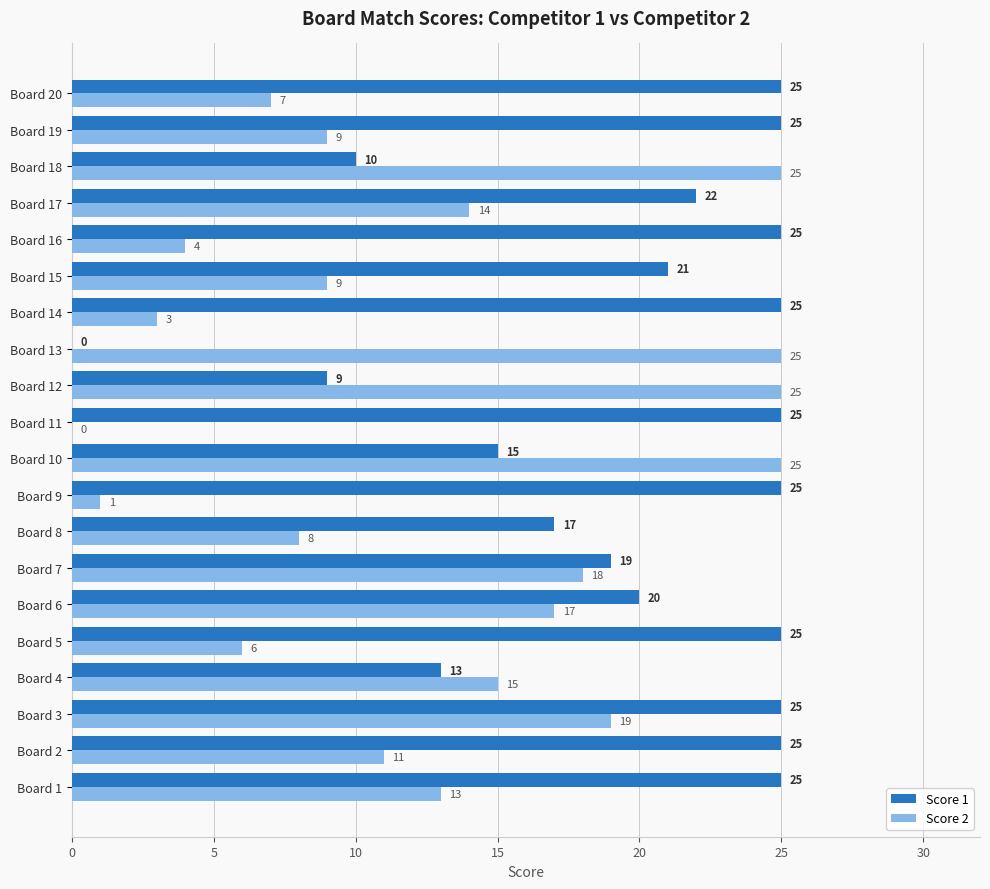

What is the sum of all Score 1 values?

396